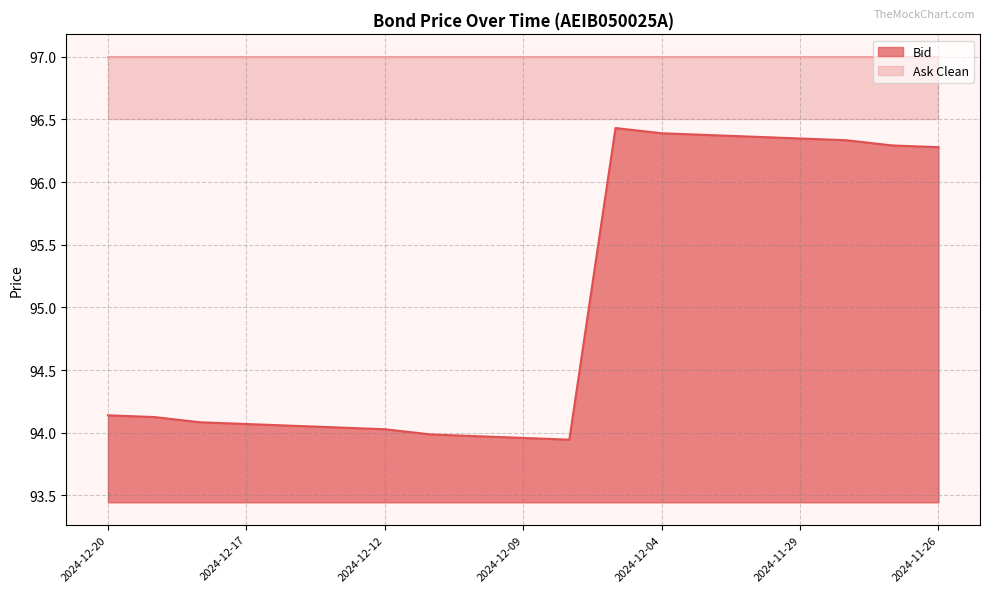

At which label does the data first exceed 94?

2024-12-20